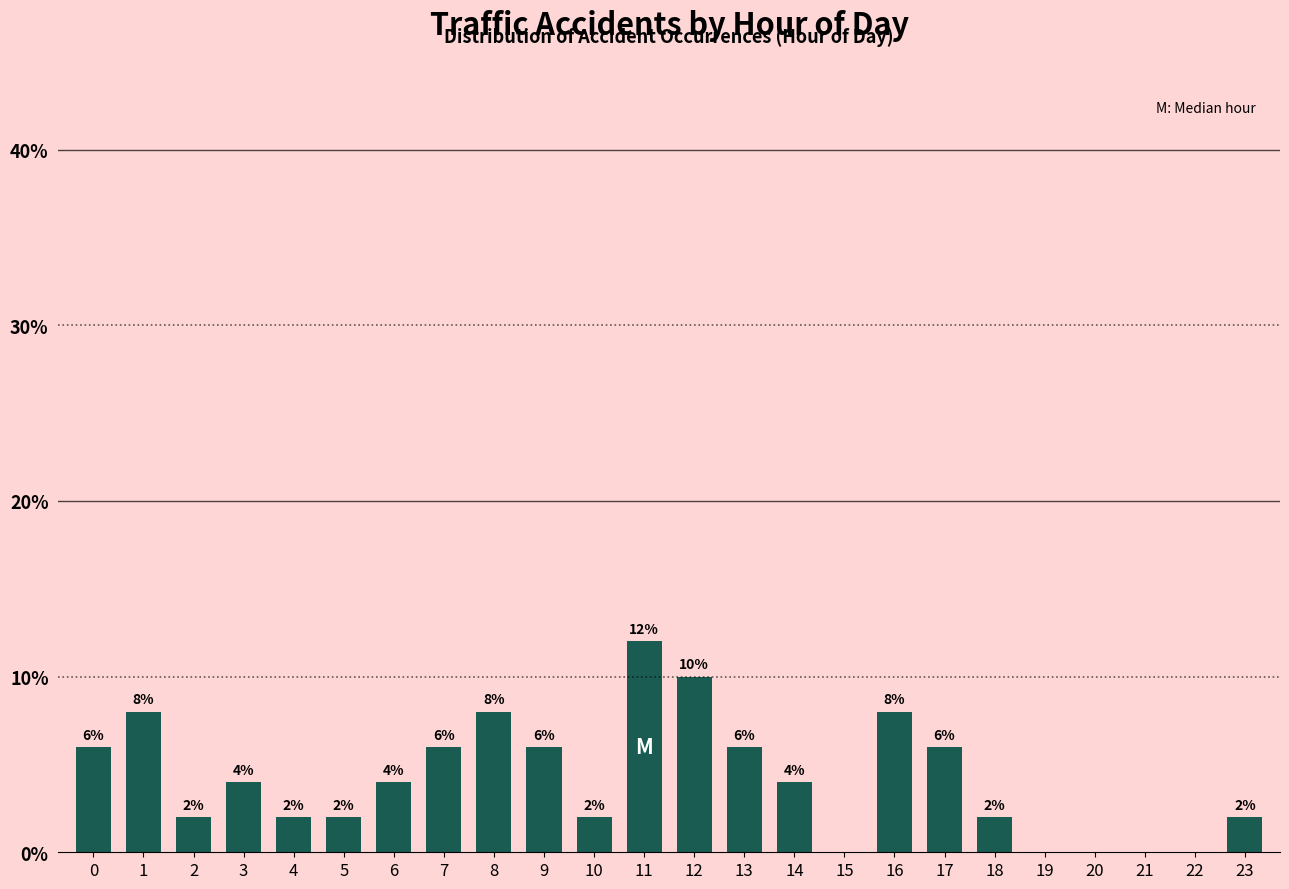

Reading left to right, list all the values displayed in this chart.

0=6	1=8	2=2	3=4	4=2	5=2	6=4	7=6	8=8	9=6	10=2	11=12	12=10	13=6	14=4	15=0	16=8	17=6	18=2	19=0	20=0	21=0	22=0	23=2